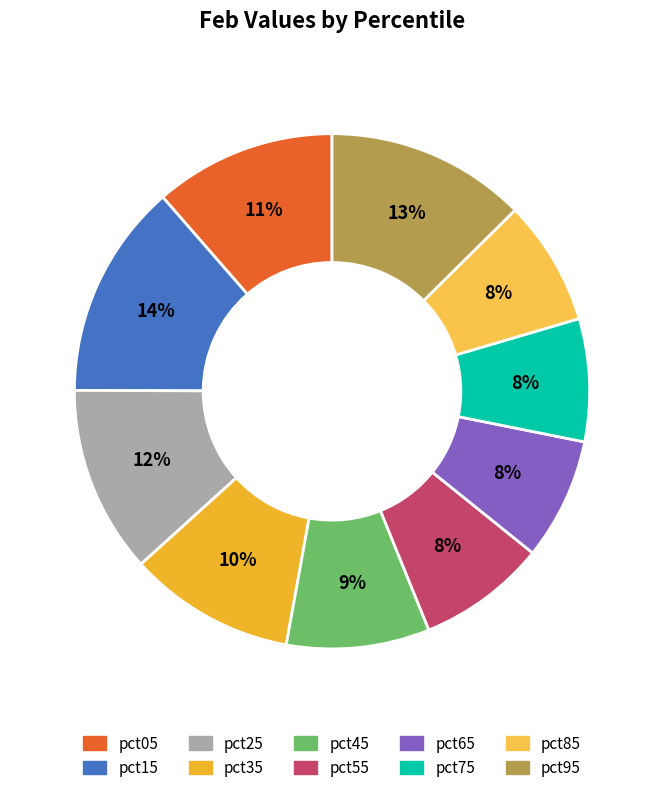

True or false: pct65 accounts for 8% of the total.

True